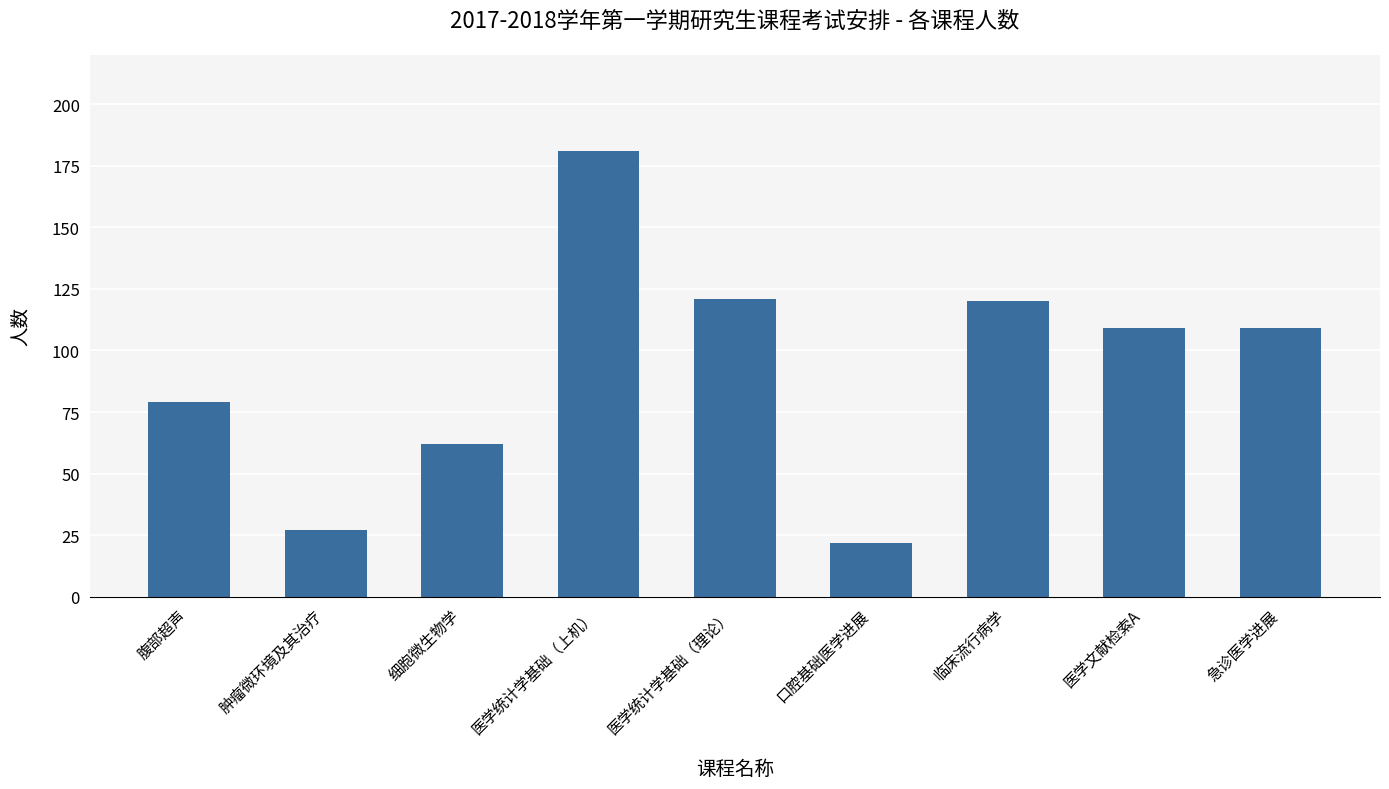

What is the change in value from 口腔基础医学进展 to 临床流行病学?

+98